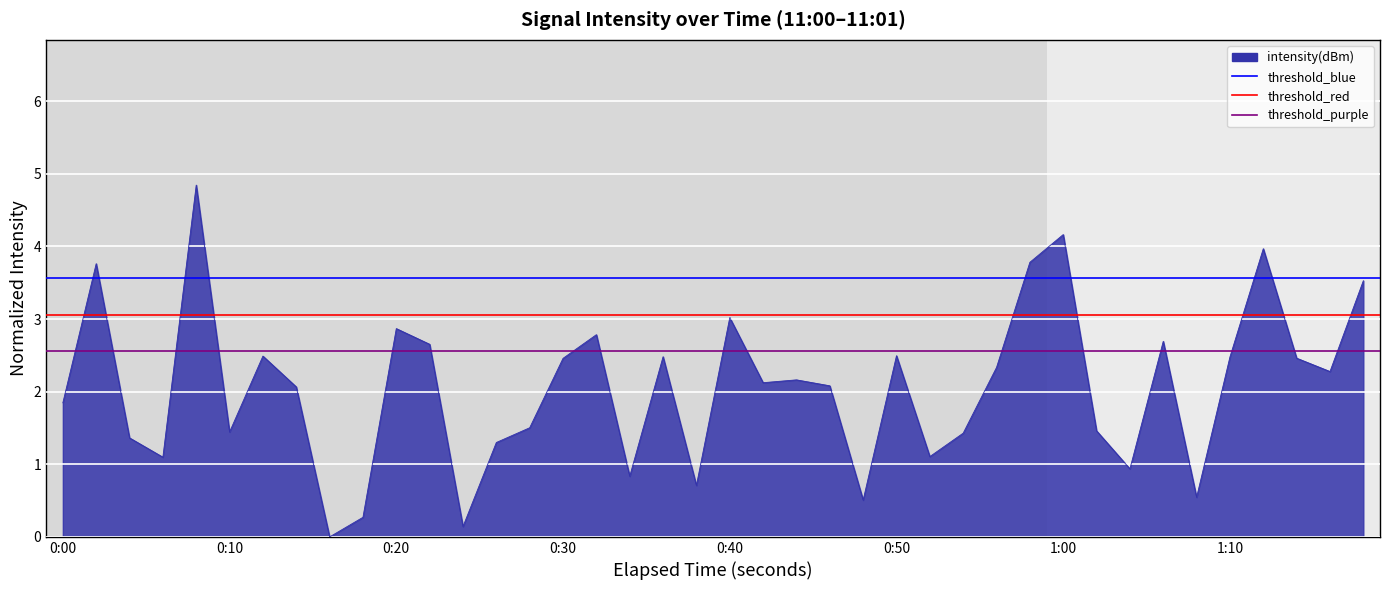

Is it true that threshold_purple equals 2.6 at 0:10?

True